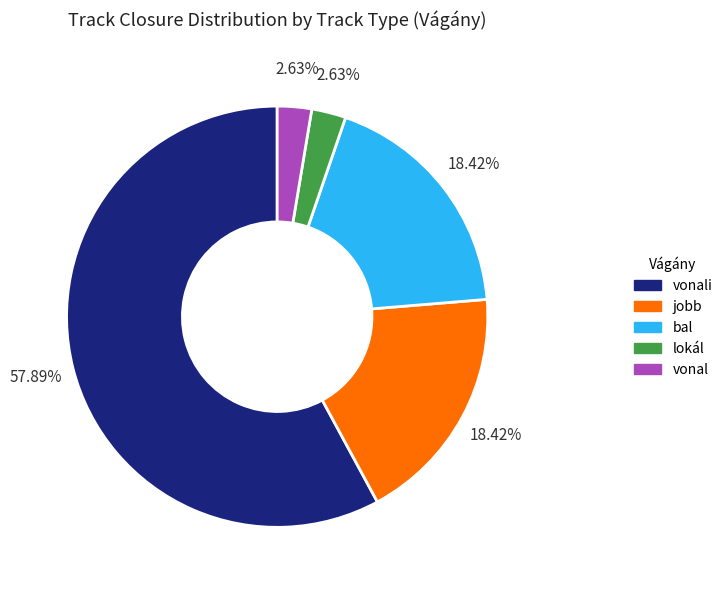

Is there a majority slice in this chart?

Yes